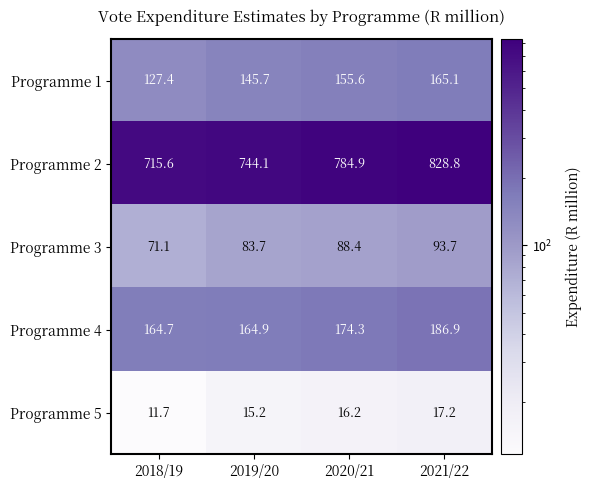

Reading right to left, what are all the values shown in this chart?

Programme 1: 2021/22=165.1	2020/21=155.6	2019/20=145.7	2018/19=127.4
Programme 2: 2021/22=828.8	2020/21=784.9	2019/20=744.1	2018/19=715.6
Programme 3: 2021/22=93.7	2020/21=88.4	2019/20=83.7	2018/19=71.1
Programme 4: 2021/22=186.9	2020/21=174.3	2019/20=164.9	2018/19=164.7
Programme 5: 2021/22=17.2	2020/21=16.2	2019/20=15.2	2018/19=11.7